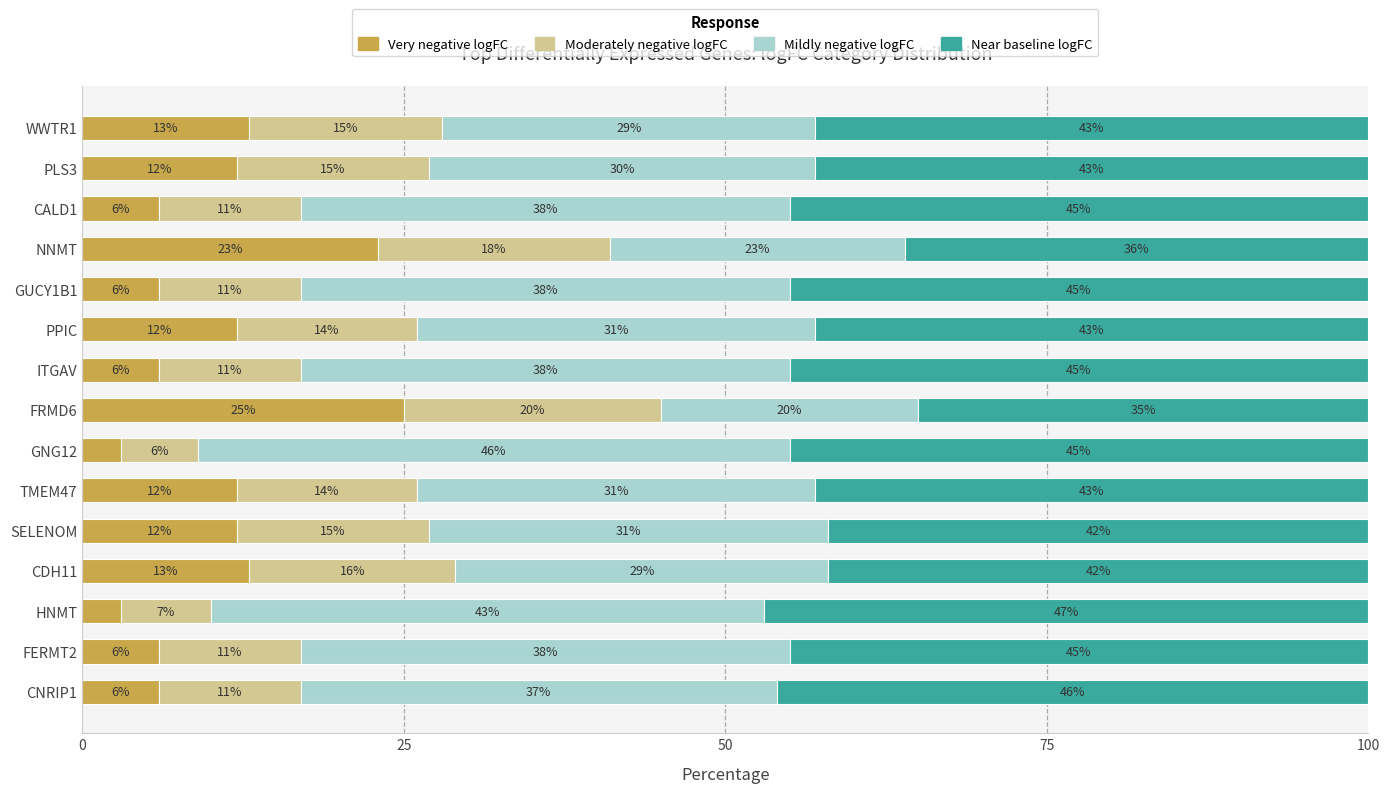

What is the total value across all series at CDH11?

100